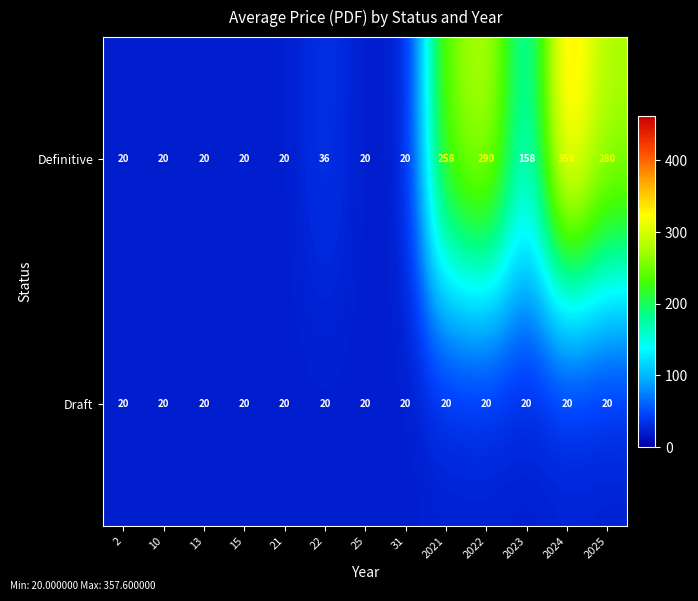

True or false: Draft has a value of 20 at 21.

True